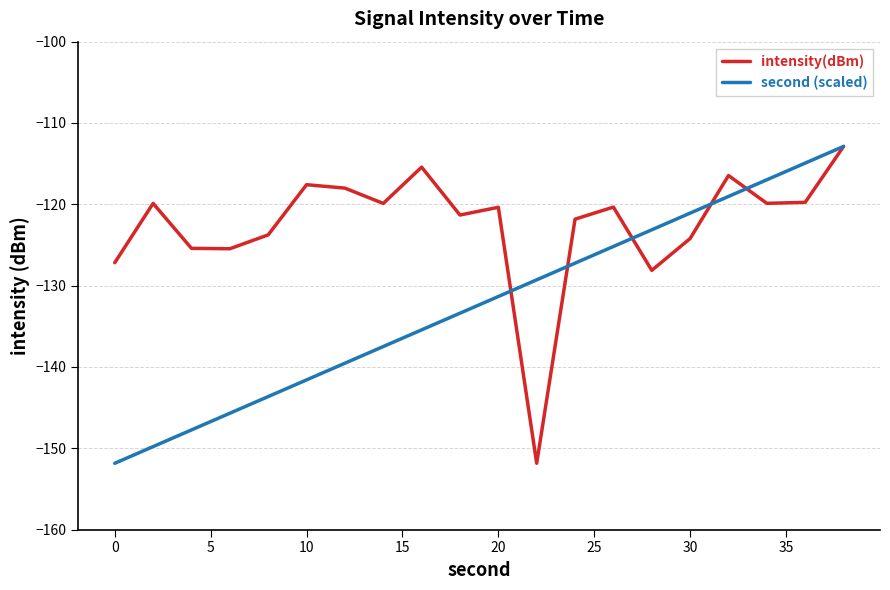

What is the minimum value shown in the chart?

-151.8